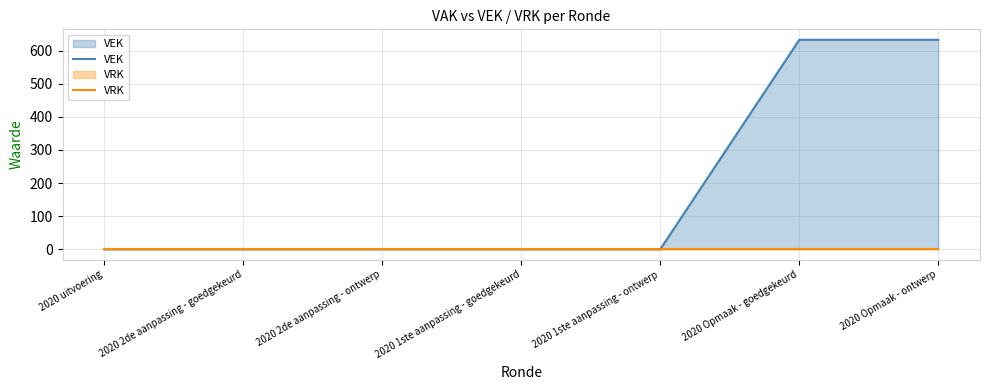

True or false: VRK has a value of 0 at 2020 1ste aanpassing - ontwerp.

True